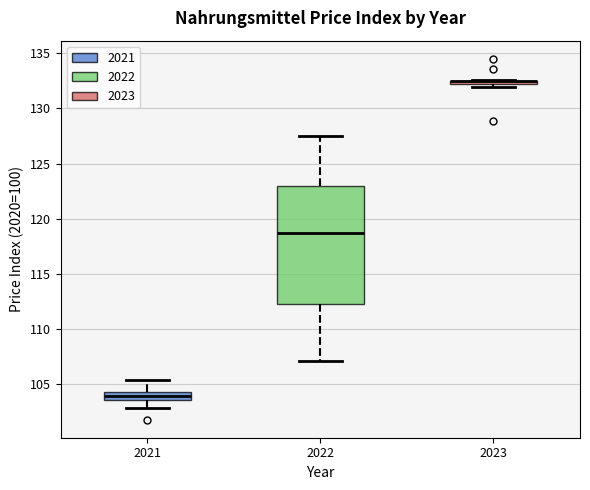

Comparing the boxes themselves (not the whiskers), which one is the tallest?

2022